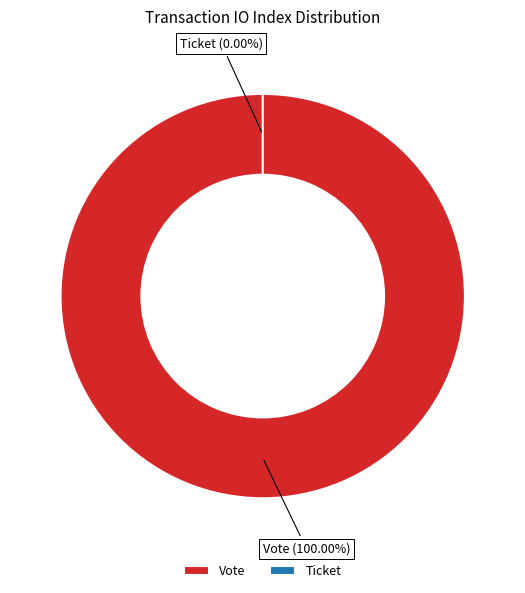

To the nearest percent, what is the combined percentage of Vote and Ticket?

100%